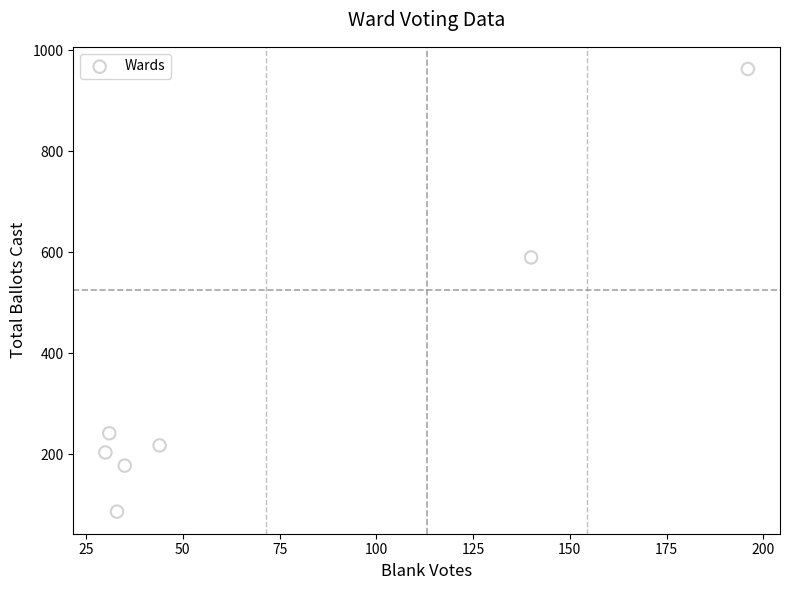

What Y value in the scatter plot is closest to 525?

590